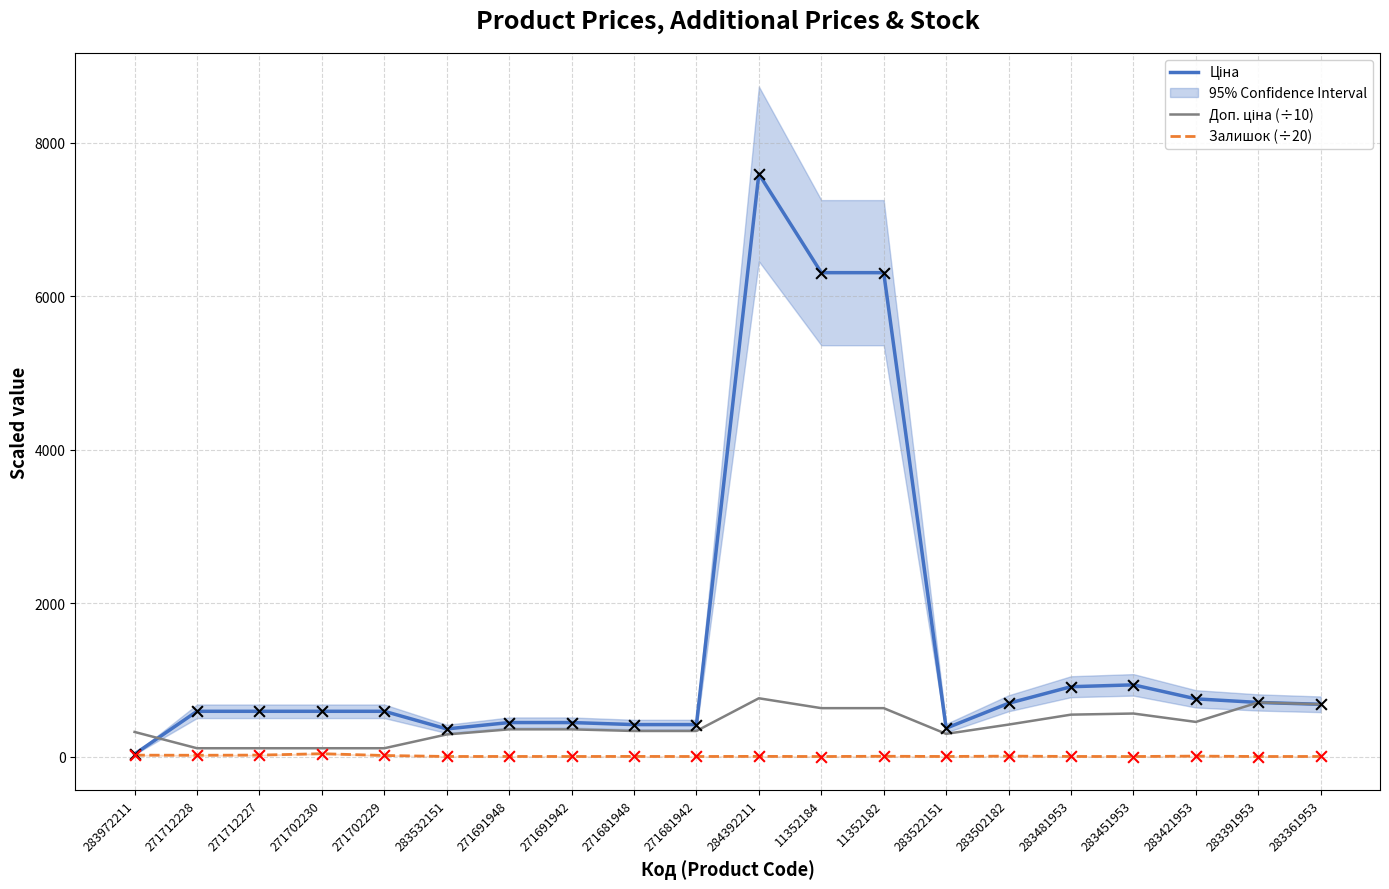

At which category is the sum across all series the highest?

284392211